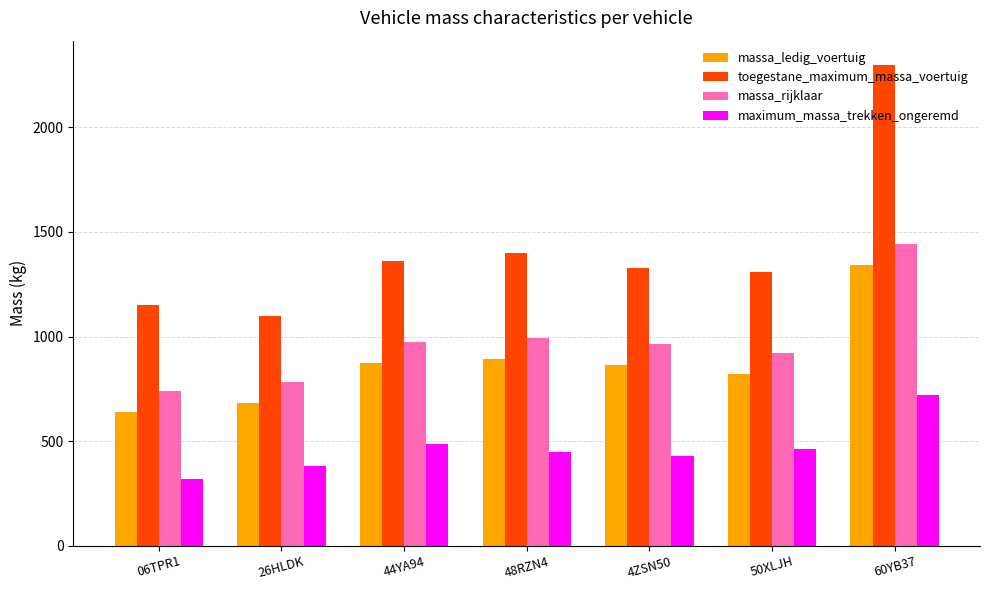

What is the difference between the maximum and minimum values in the massa_rijklaar series?

704